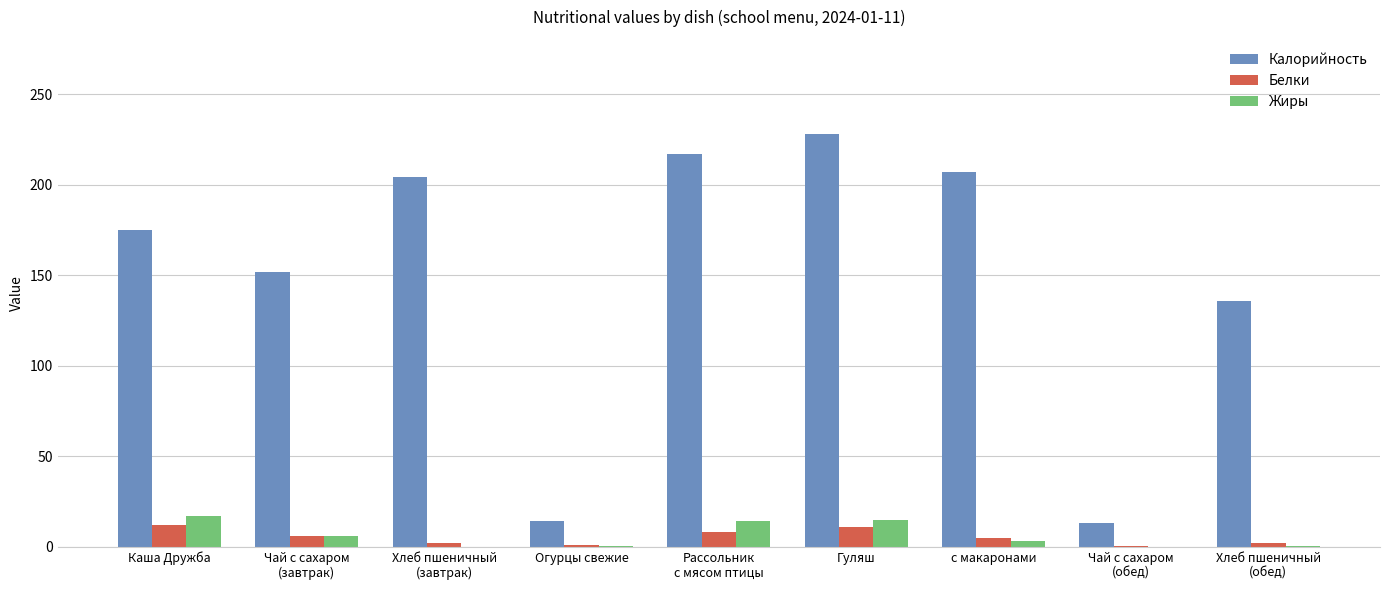

The value of Жиры at Гуляш is 15.0. True or false?

True